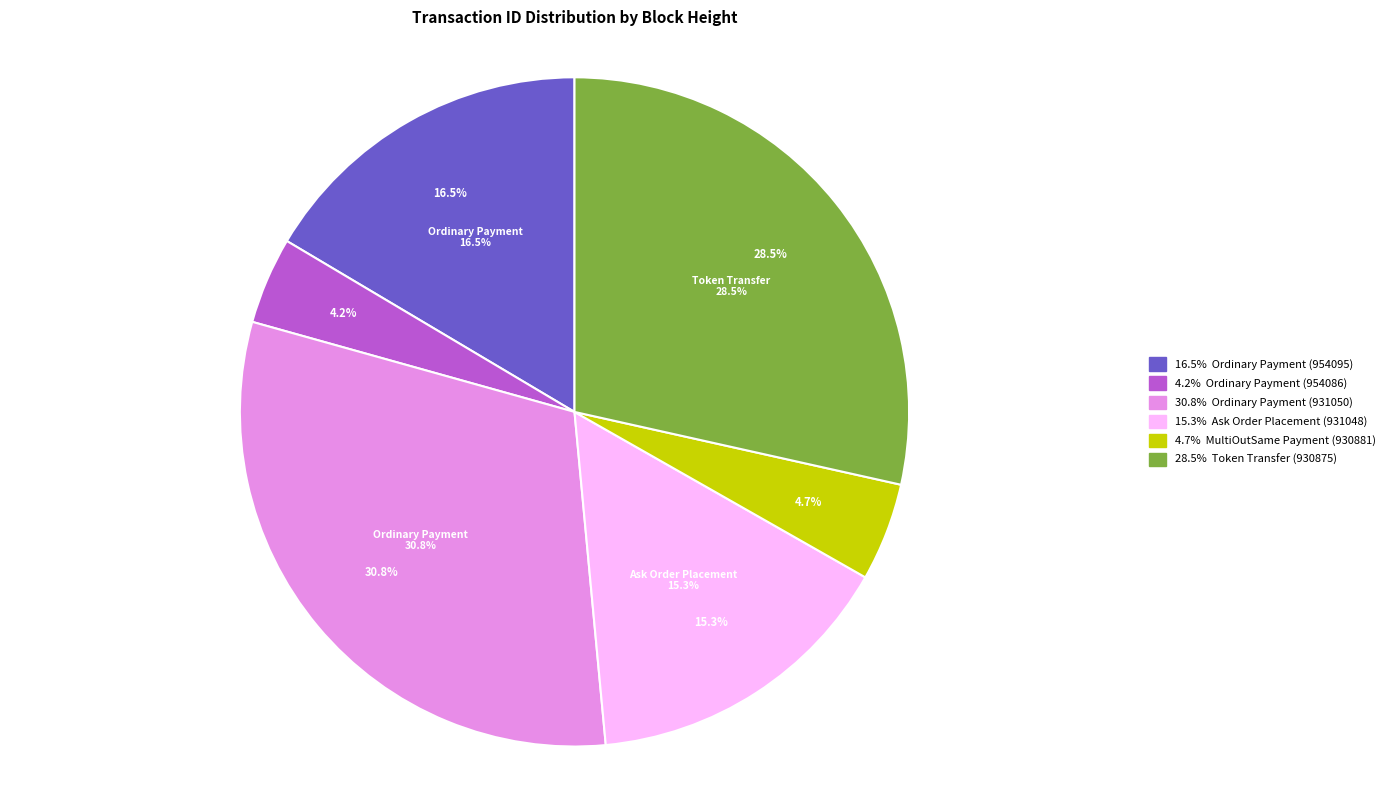

Does Ordinary Payment
(931050) represent more than half of the total?

No